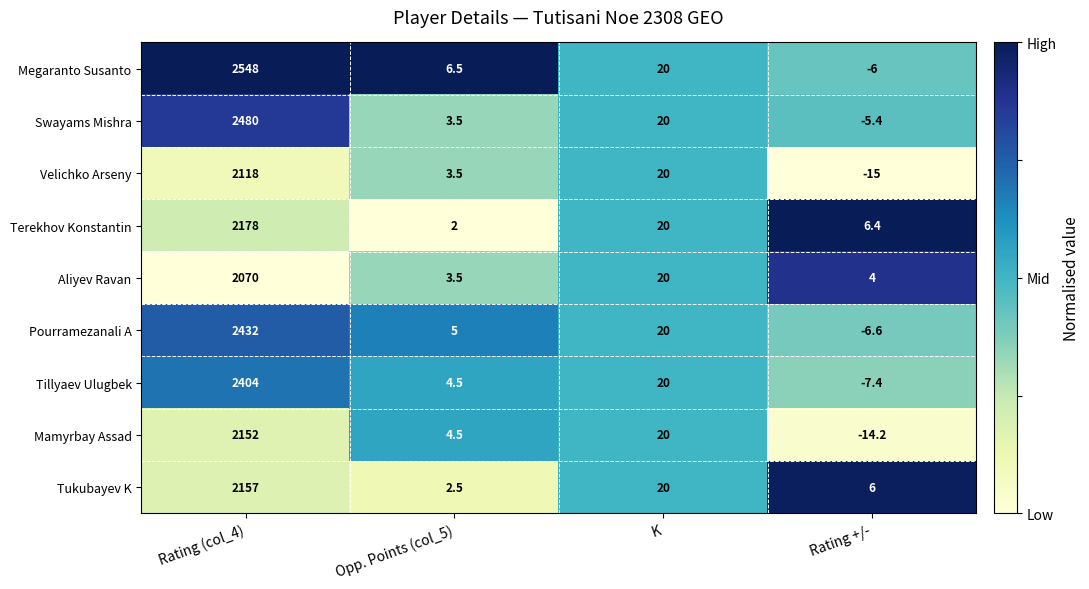

Which category has the highest value across all series?

Rating (col_4)